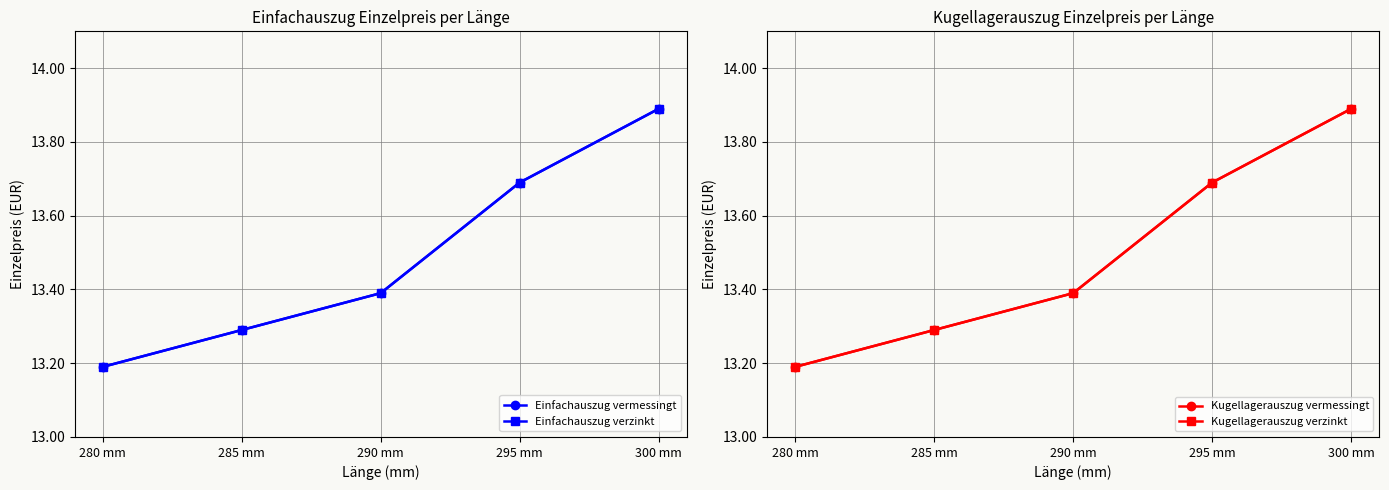

The value of Einfachauszug vermessingt at 290 mm is 13.4. True or false?

True